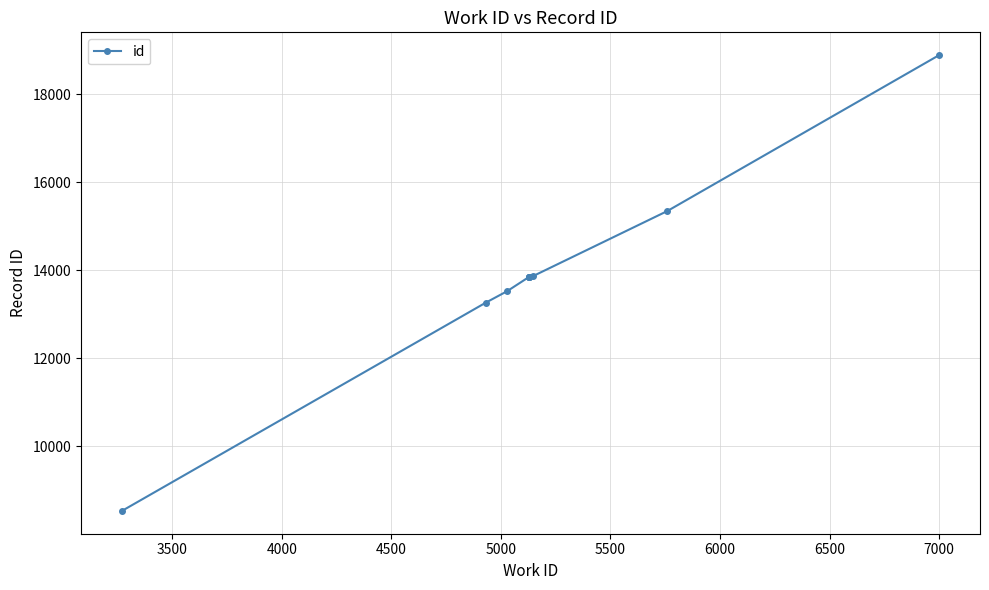

What is the value of the 2nd point from the left?

13259